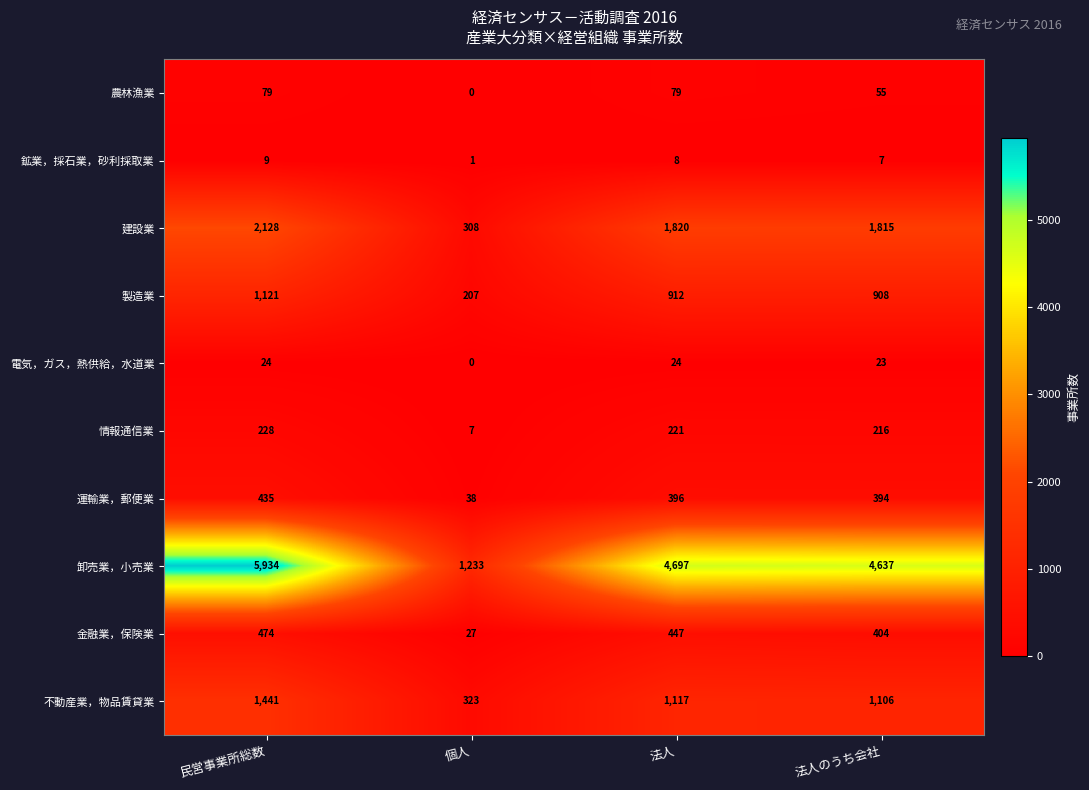

At which category is the sum across all series the highest?

民営事業所総数